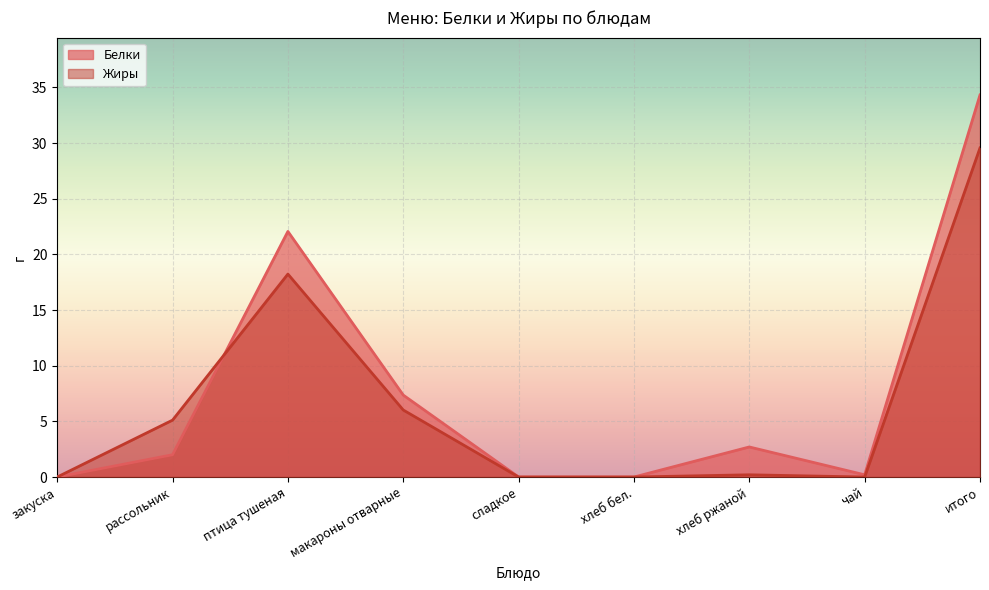

Reading left to right, list all the values displayed in this chart.

Белки: закуска=0.0	рассольник=2.0	птица тушеная=22.1	макароны отварные=7.4	сладкое=0.0	хлеб бел.=0.0	хлеб ржаной=2.7	чай=0.2	итого=34.3
Жиры: закуска=0.0	рассольник=5.1	птица тушеная=18.2	макароны отварные=6.0	сладкое=0.0	хлеб бел.=0.0	хлеб ржаной=0.2	чай=0.0	итого=29.6